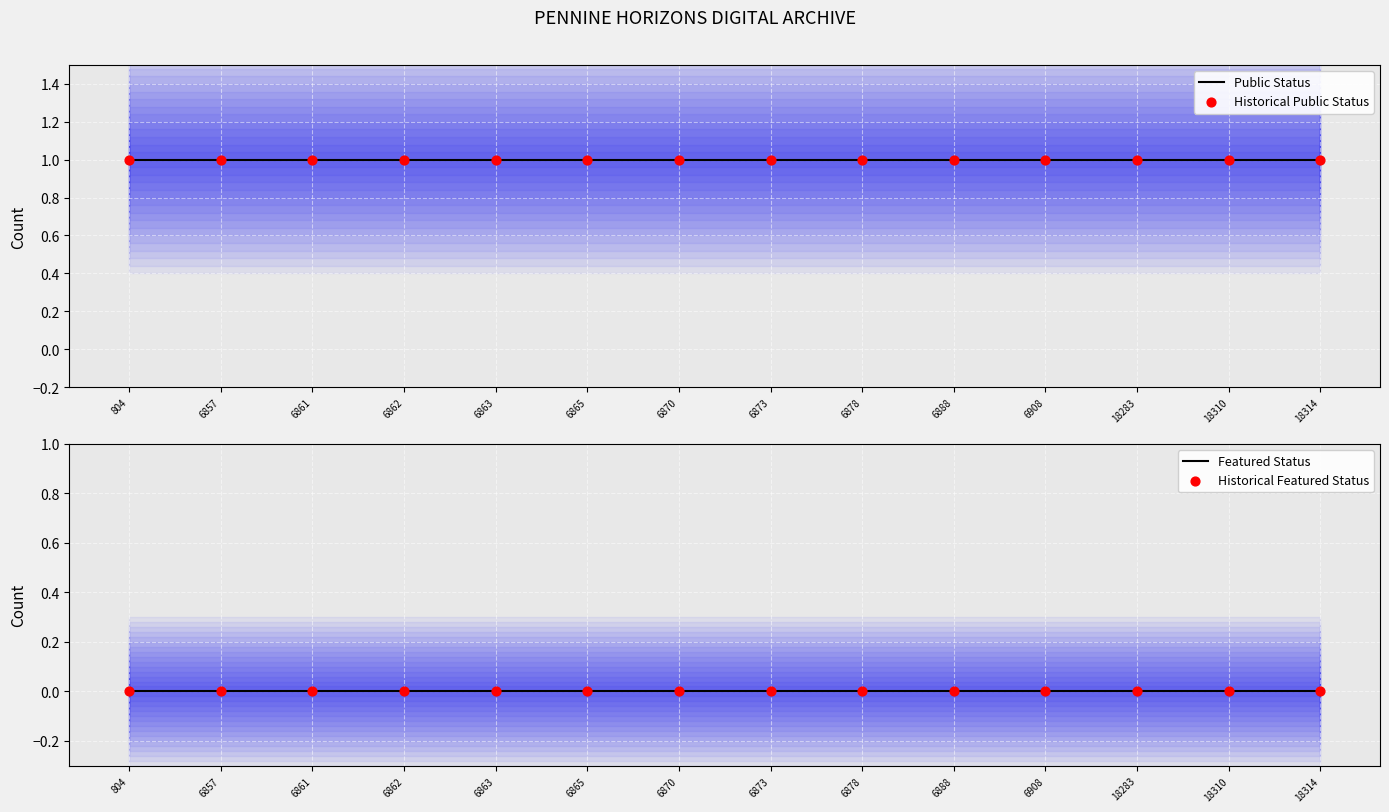

What are all the series names shown in the legend?

Public Status, Historical Public Status, Featured Status, Historical Featured Status